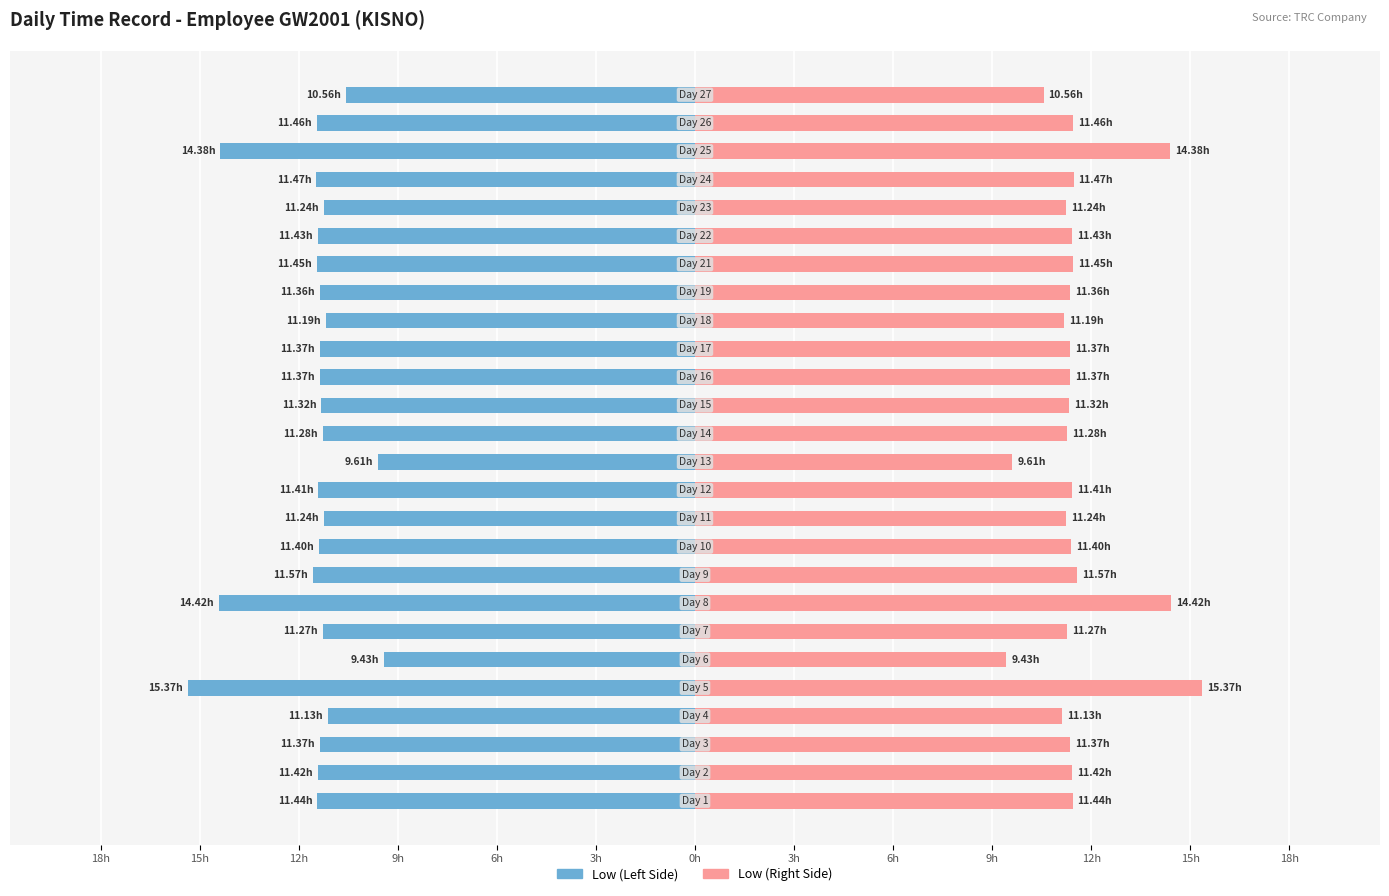

What is the sum of all Low (Hours, Right Side) values?

301.0